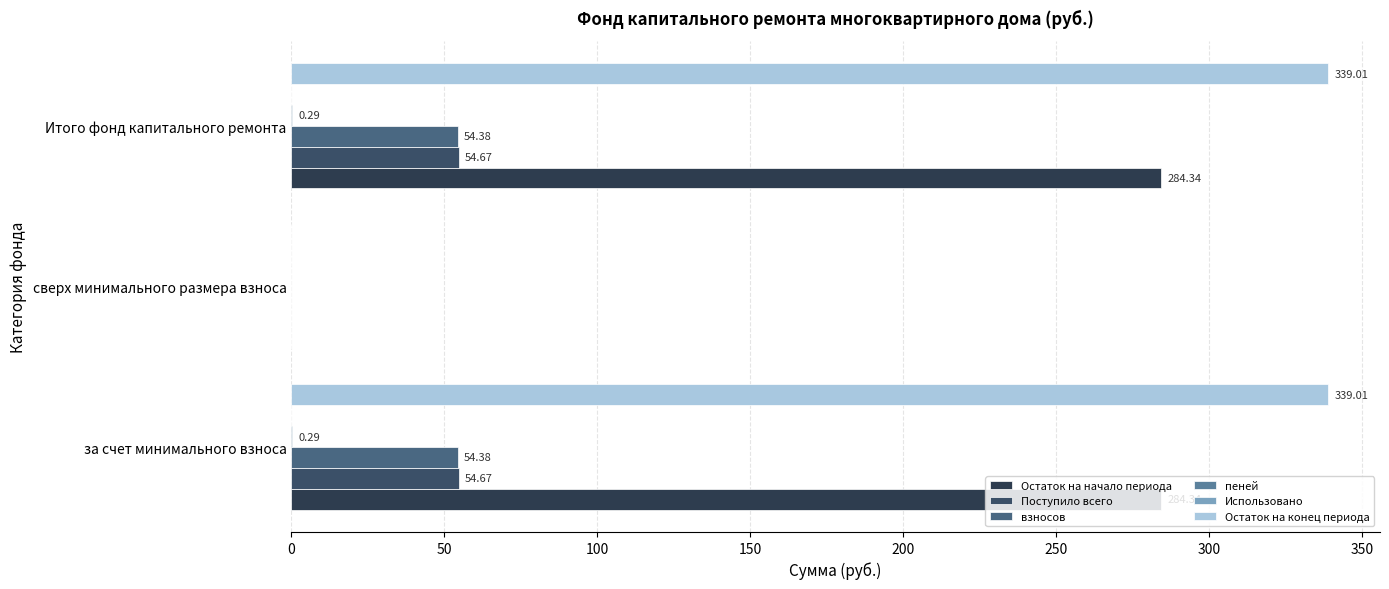

How many positive values does the Поступило всего series have?

2